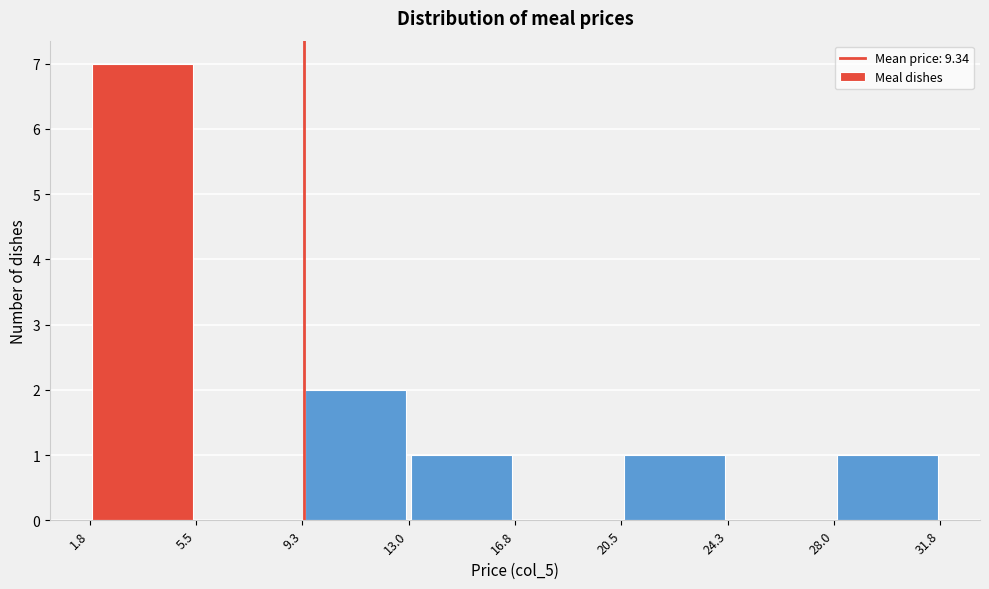

Reading left to right, transcribe this chart: for each bar, give the range it covers on the x-axis and its height. The values are not printed on the chart, so give them approximately, as read against the axis.

1.8 to 5.5: 7
5.5 to 9.3: 0
9.3 to 13.0: 2
13.0 to 16.8: 1
16.8 to 20.5: 0
20.5 to 24.3: 1
24.3 to 28.0: 0
28.0 to 31.8: 1